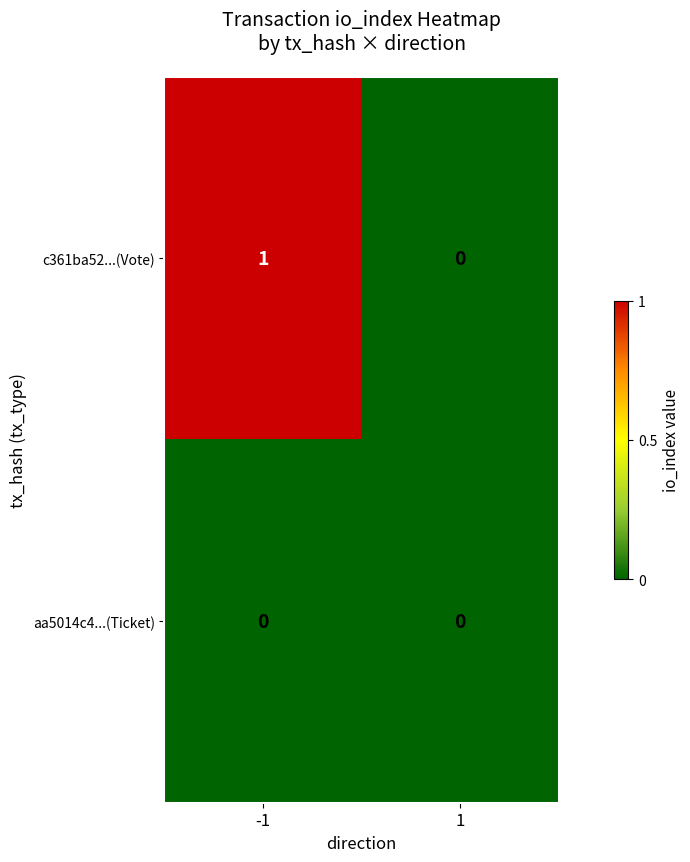

Which series has the largest total across all categories?

c361ba52...(Vote)